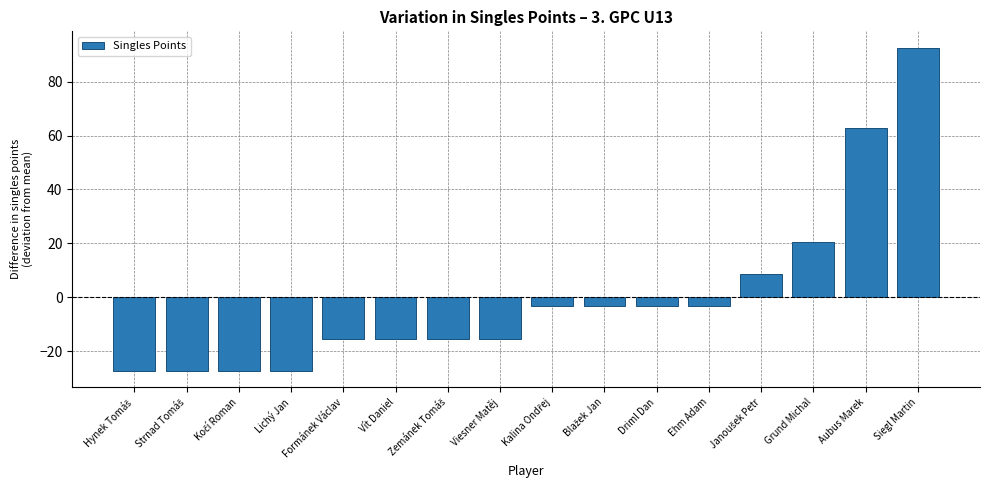

What is the minimum value shown in the chart?

-27.4